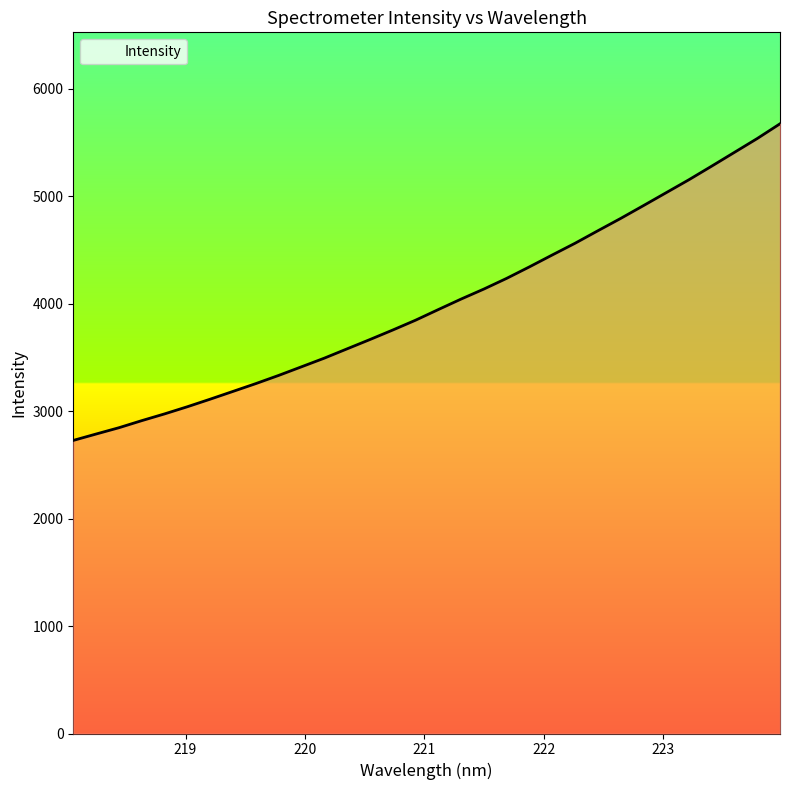

What is the difference between the maximum and minimum values?

2946.6